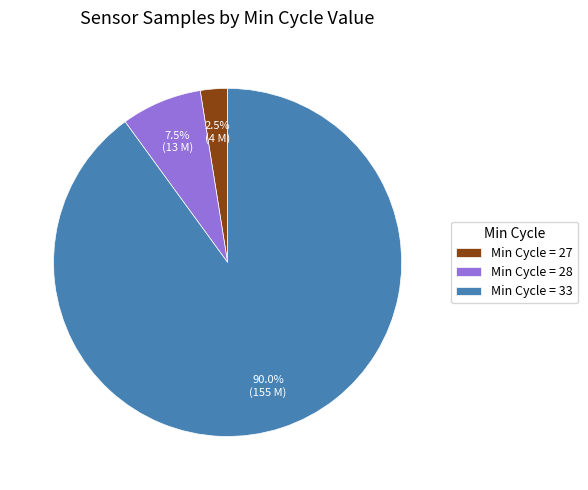

Between Min Cycle = 33 and Min Cycle = 27, which is larger?

Min Cycle = 33